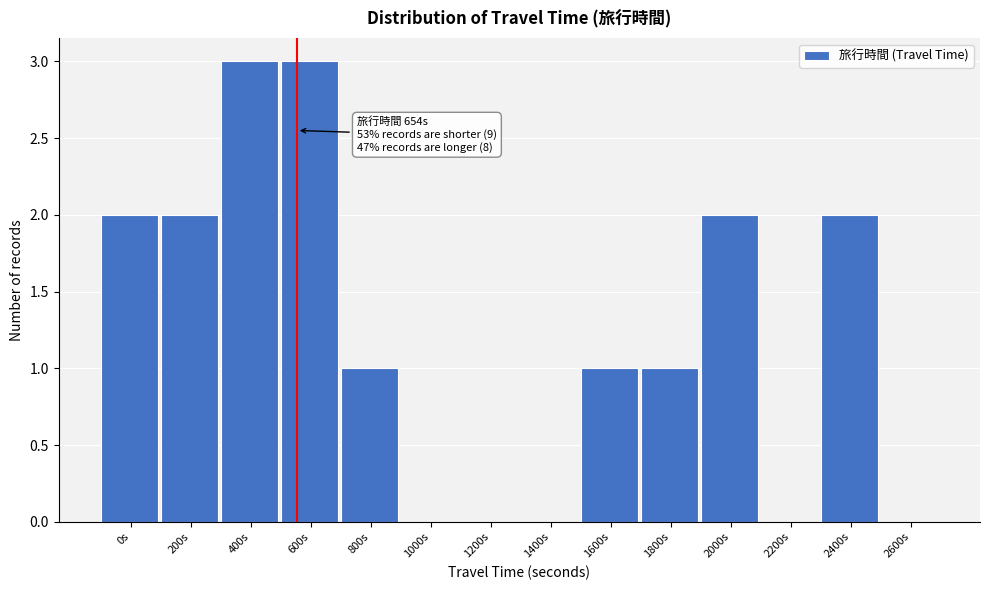

Reading left to right, transcribe all the data shown in this chart.

0s=2	200s=2	400s=3	600s=3	800s=1	1000s=0	1200s=0	1400s=0	1600s=1	1800s=1	2000s=2	2200s=0	2400s=2	2600s=0